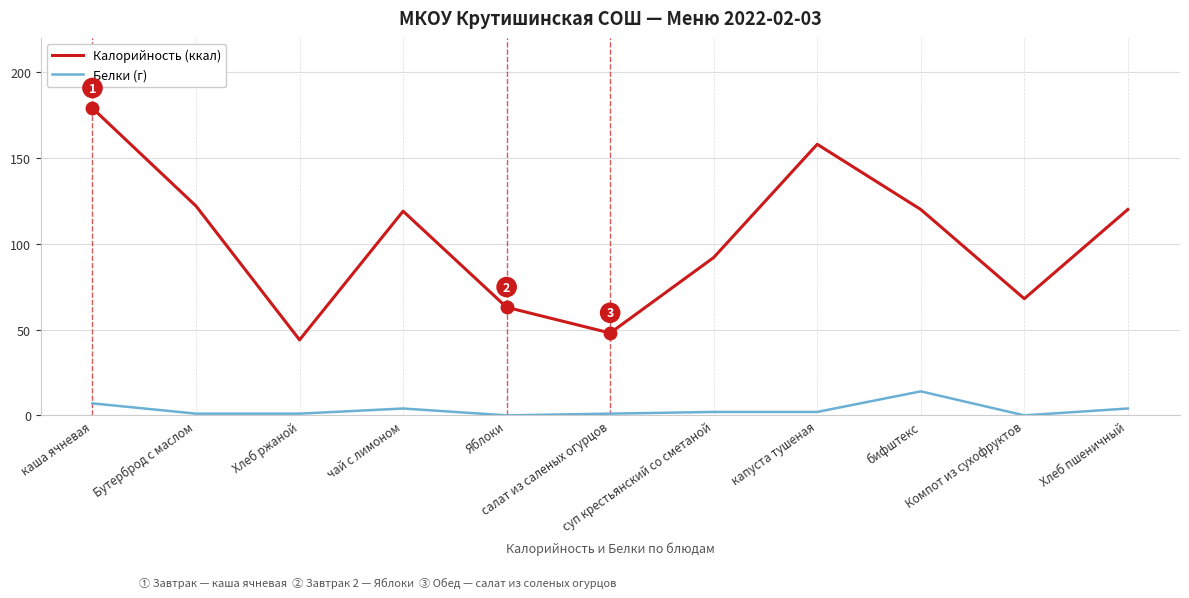

Rank the series by their maximum value, from highest to lowest.

Калорийность (ккал), Белки (г)